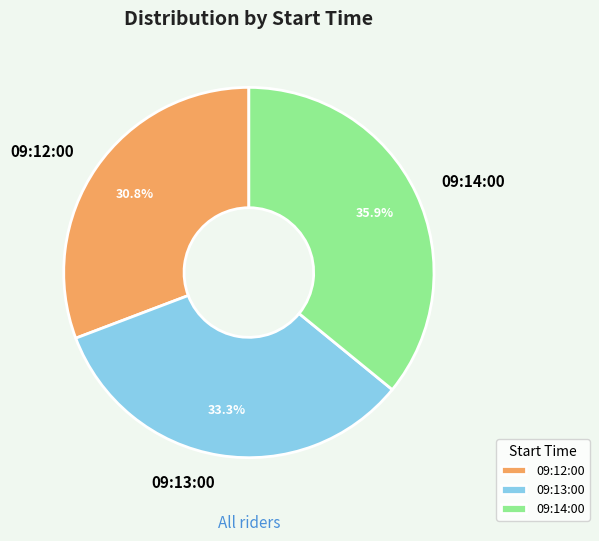

The 09:12:00 slice represents 31% of the pie. True or false?

True